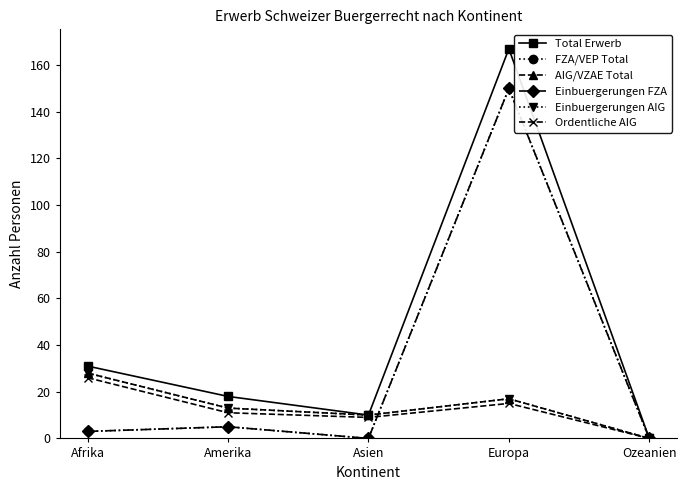

What is the greatest value displayed?

167